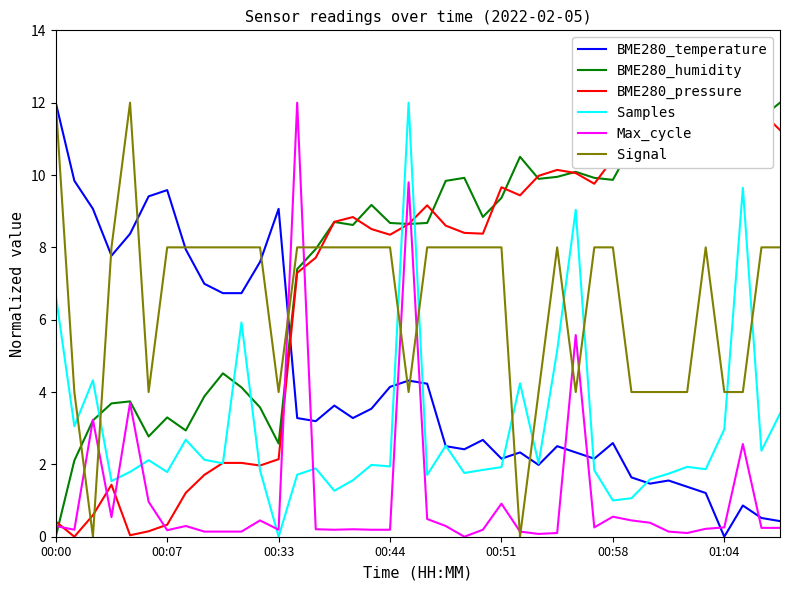

How many interior local peaks does the BME280_pressure series have?

7